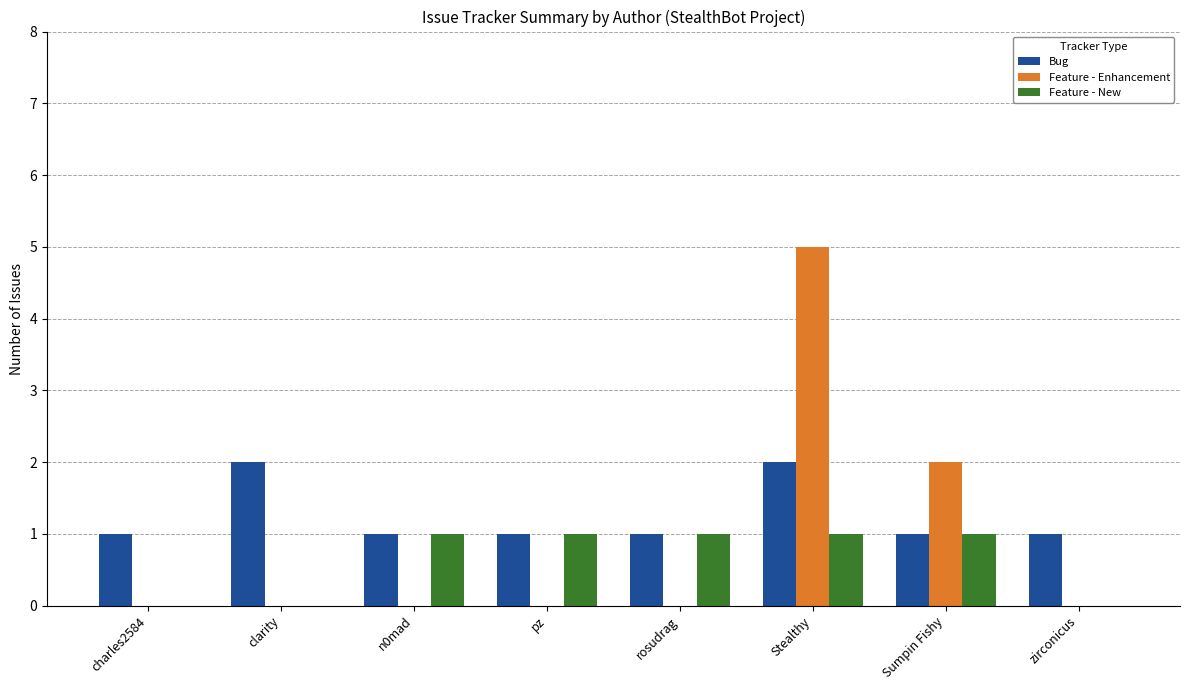

At which category is the sum across all series the highest?

Stealthy